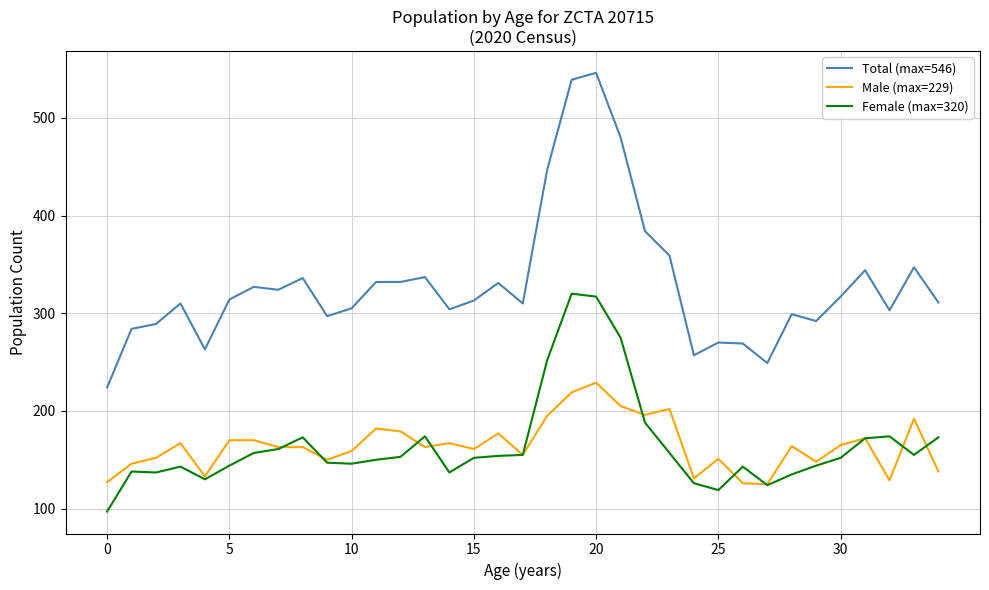

What is the smallest value displayed?

97